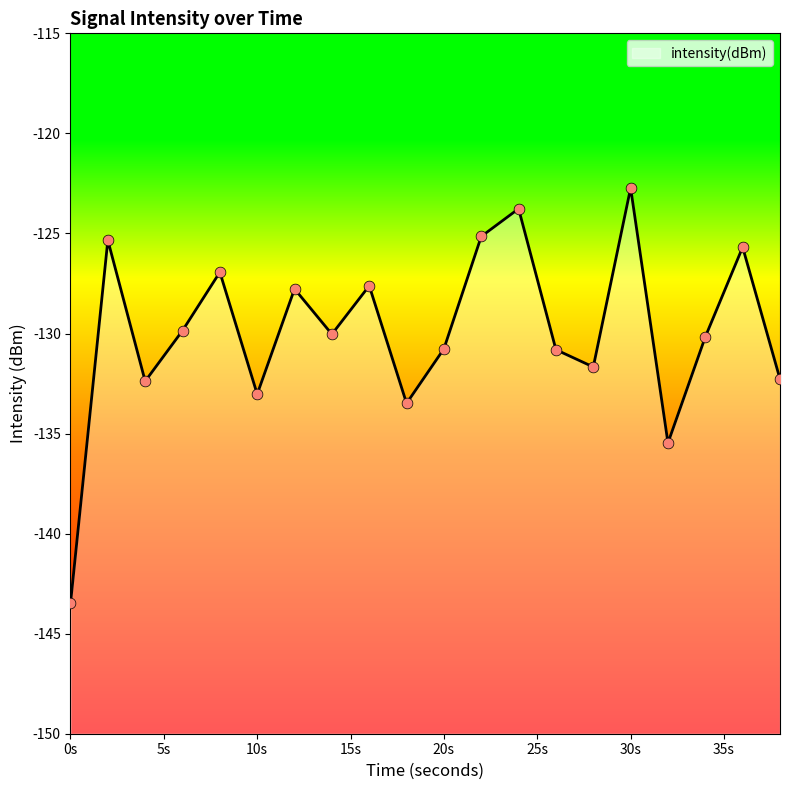

Between 20s and 0s, which is larger?

20s